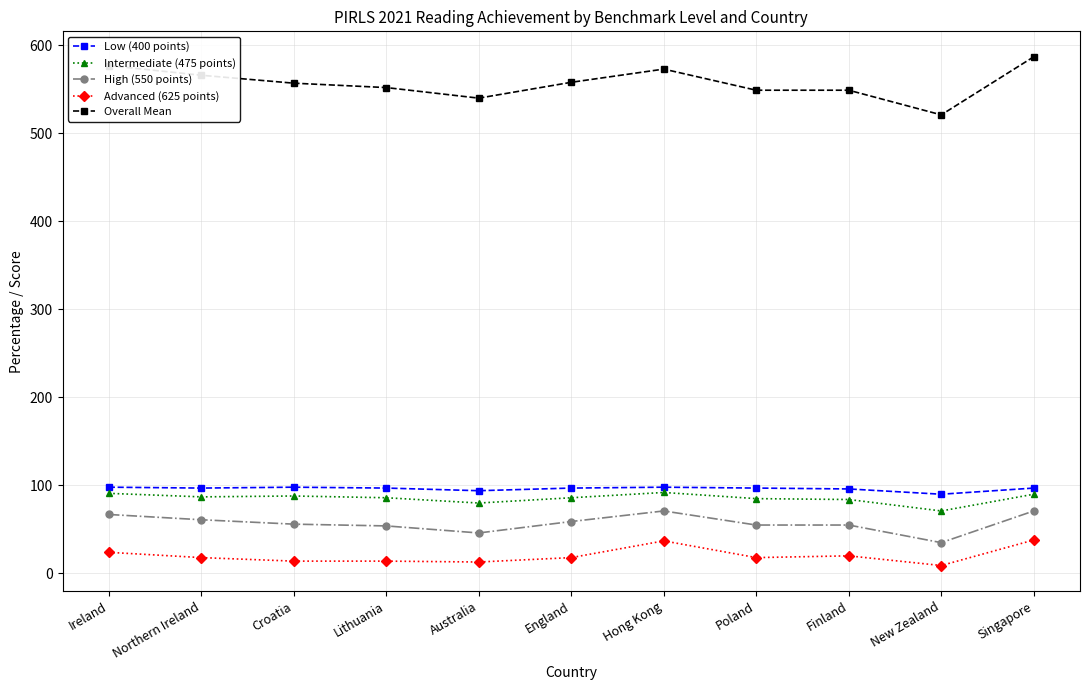

Is the value of Advanced (625 points) at England greater than the value of Intermediate (475 points) at Poland?

No